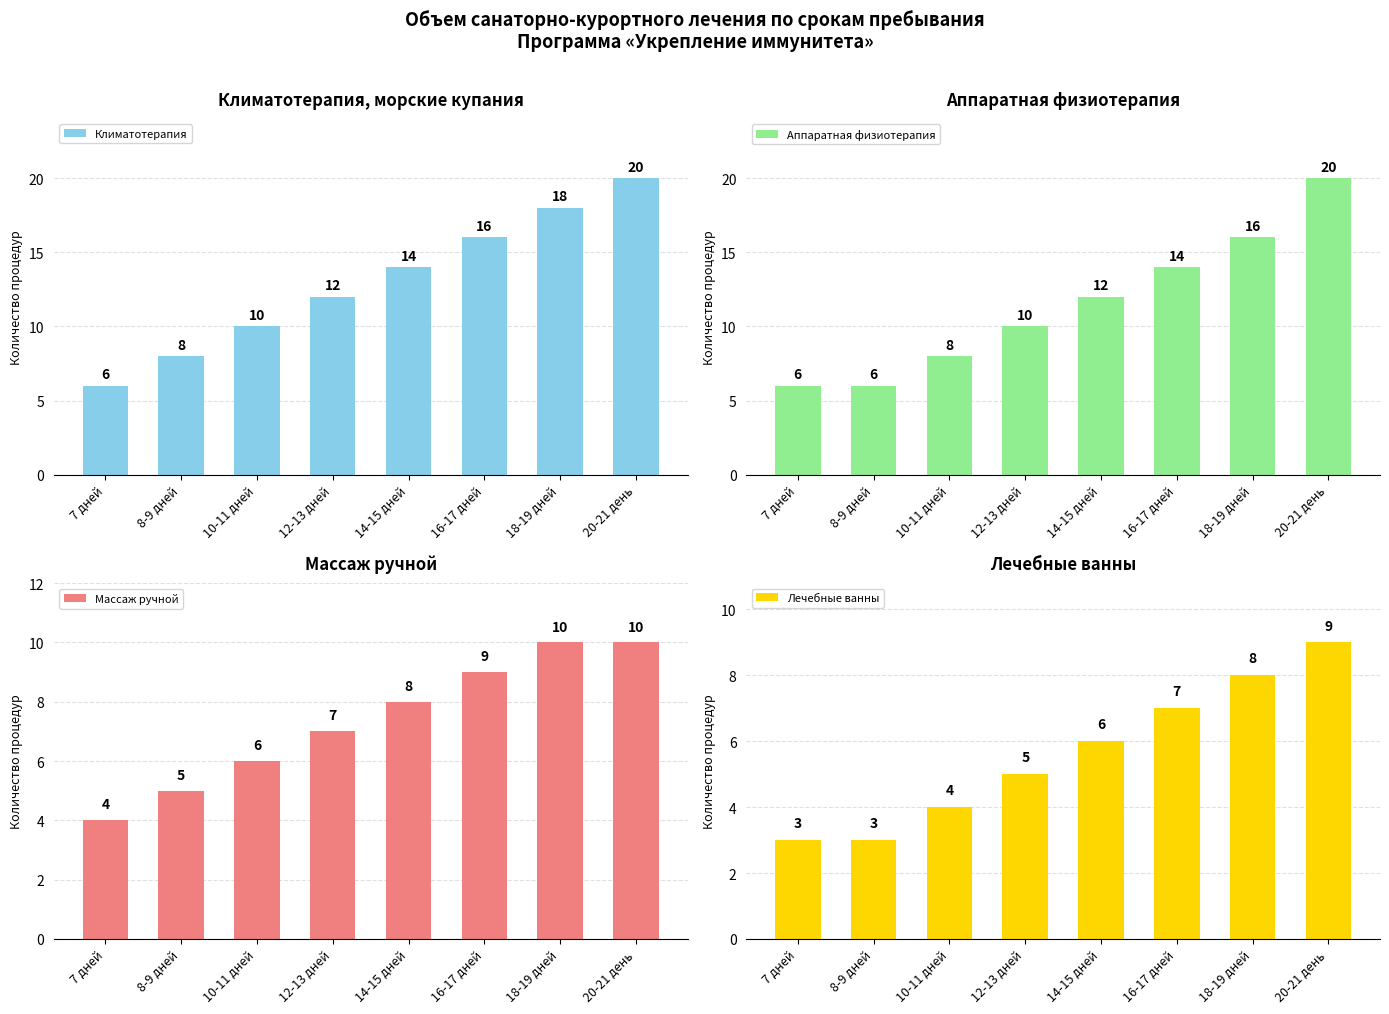

How many Массаж ручной values are between 6 and 10?

6